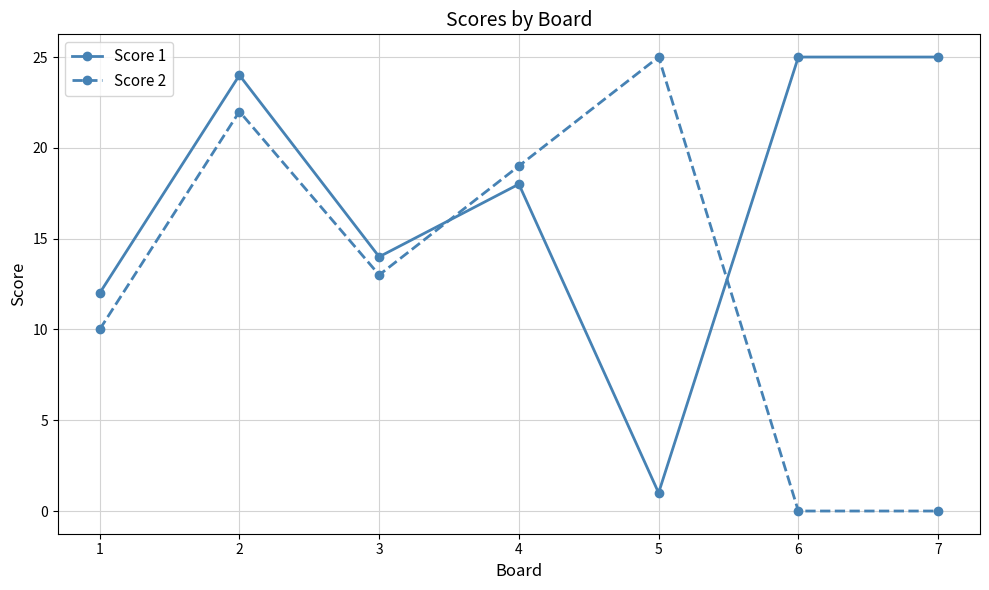

Which series changed the most between 2 and 6?

Score 2